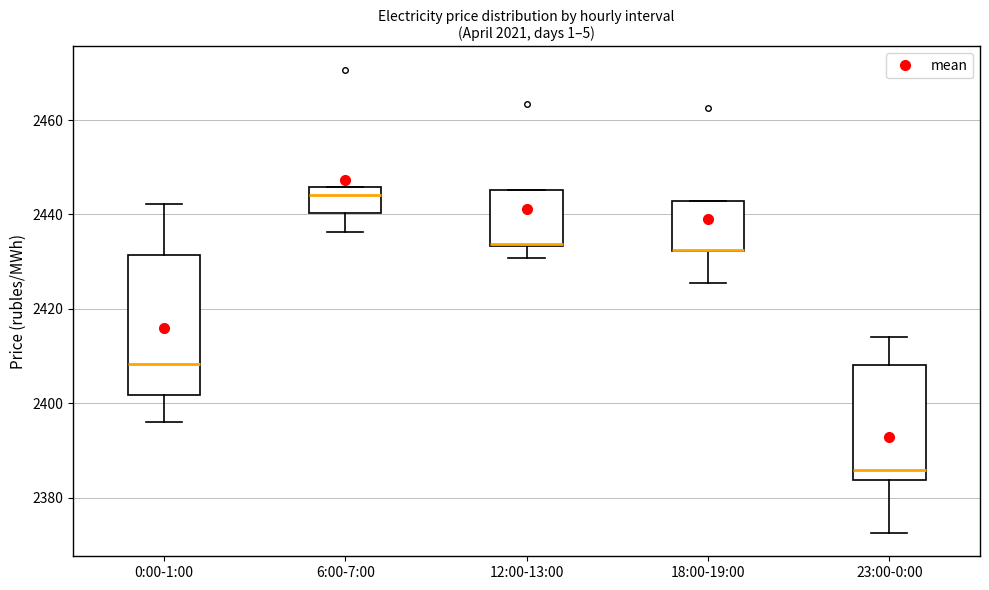

Reading left to right, read every box against the y-axis: the position of its median line, the range the box covers, and the ends of its whiskers. The values are not printed on the chart, so give them approximately, as read against the axis.

0:00-1:00: median 2408, box 2402 to 2432, whiskers 2396 to 2442
6:00-7:00: median 2444, box 2440 to 2446, whiskers 2436 to 2446
12:00-13:00: median 2434, box 2434 to 2446, whiskers 2430 to 2446
18:00-19:00: median 2432 (drawn on the box's lower edge), box 2432 to 2442, whiskers 2426 to 2442
23:00-0:00: median 2386, box 2384 to 2408, whiskers 2372 to 2414